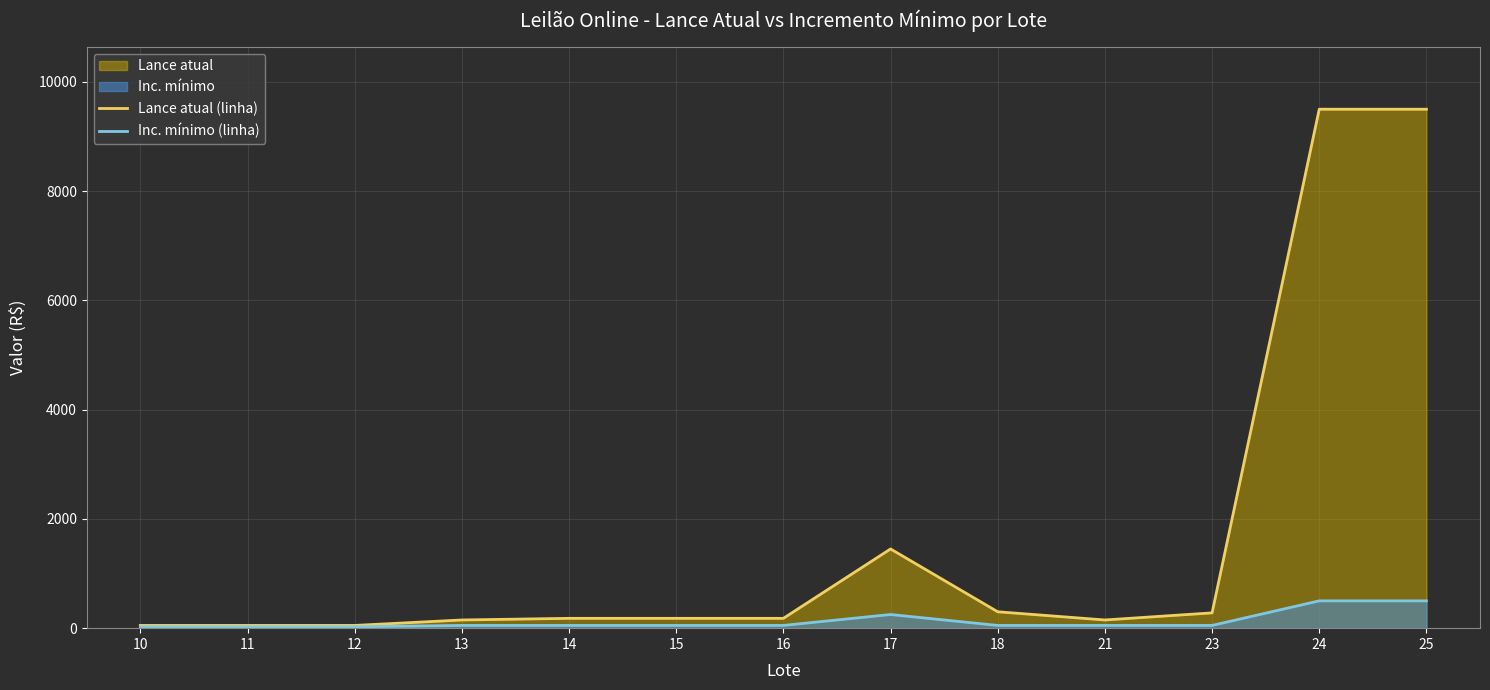

True or false: Inc. mínimo (linha) and Lance atual (linha) cross at least once.

False